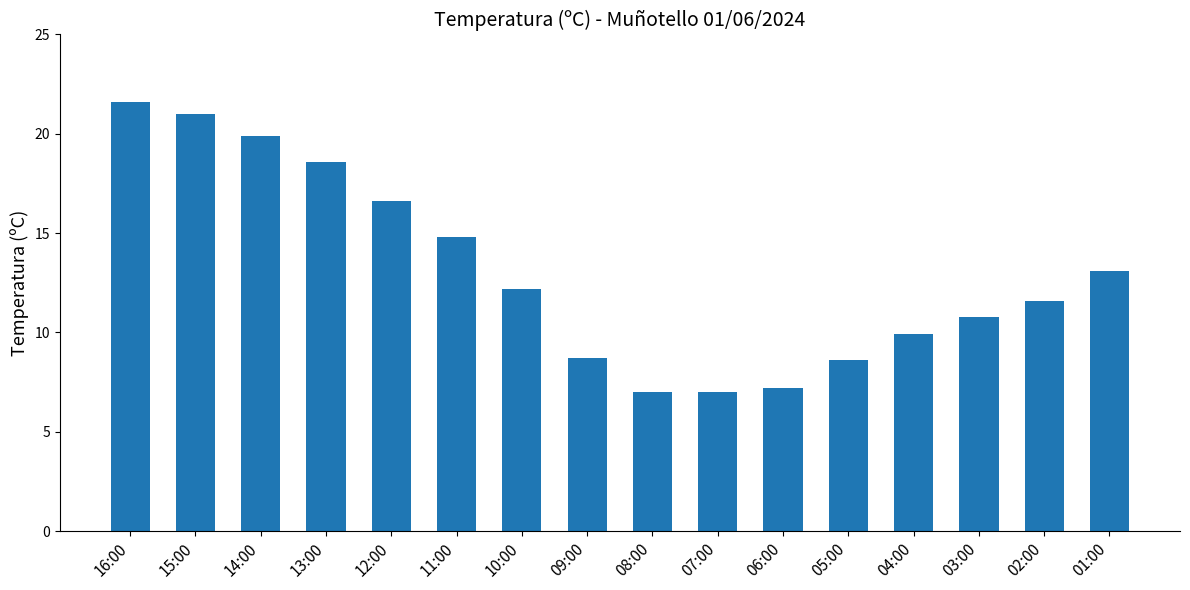

What is the value of the 15th bar from the left?

11.6